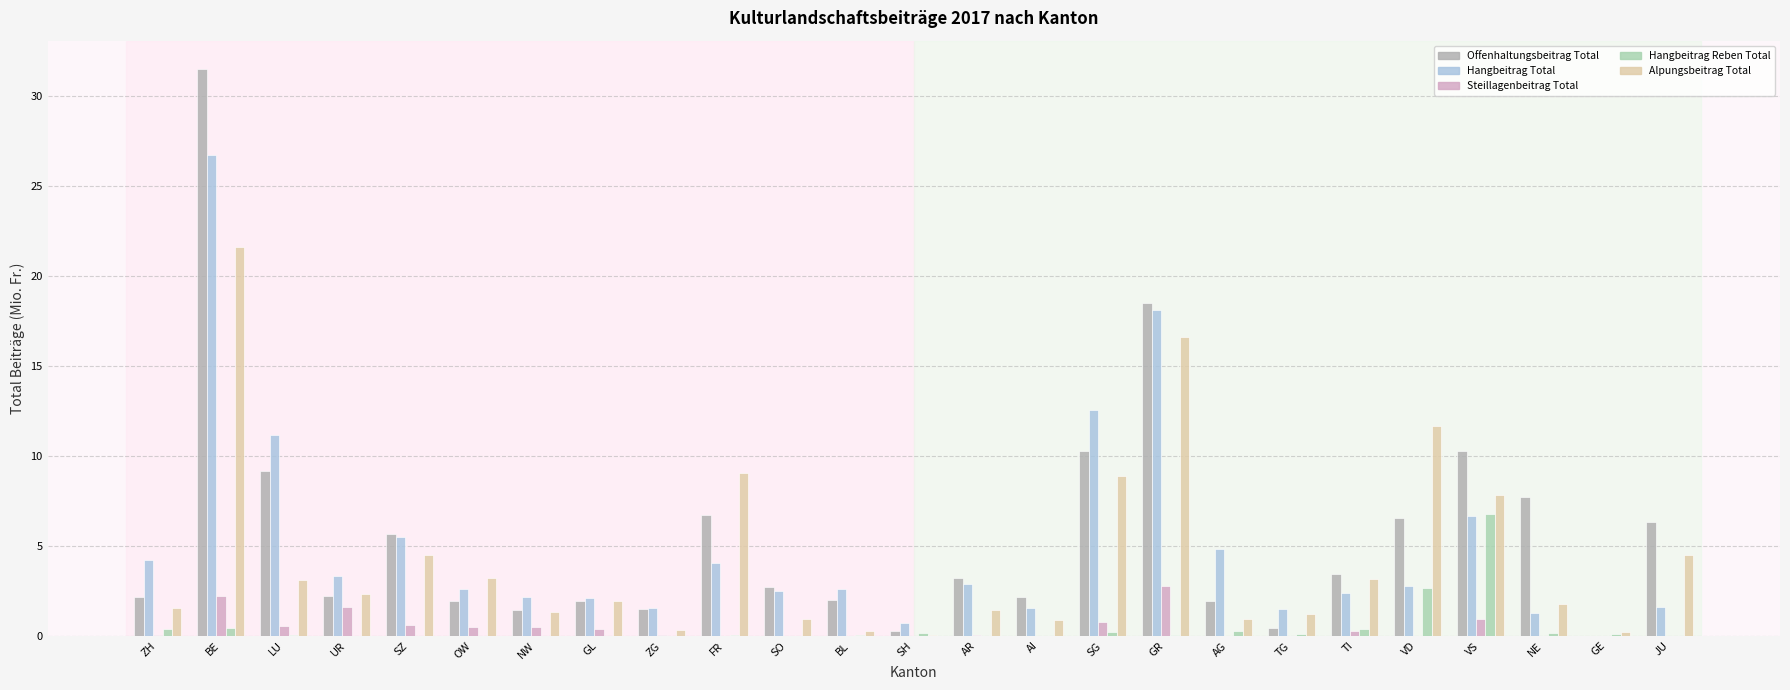

Which series has the largest range (max minus min)?

Offenhaltungsbeitrag Total